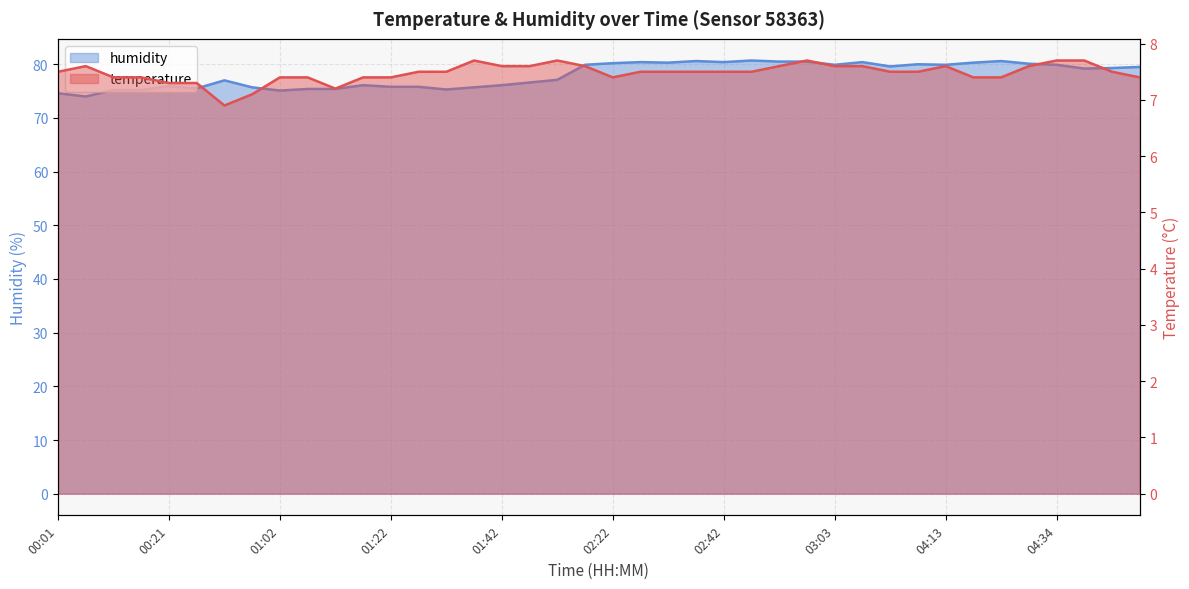

What is the value of the humidity point at the 40th from the left?

79.5